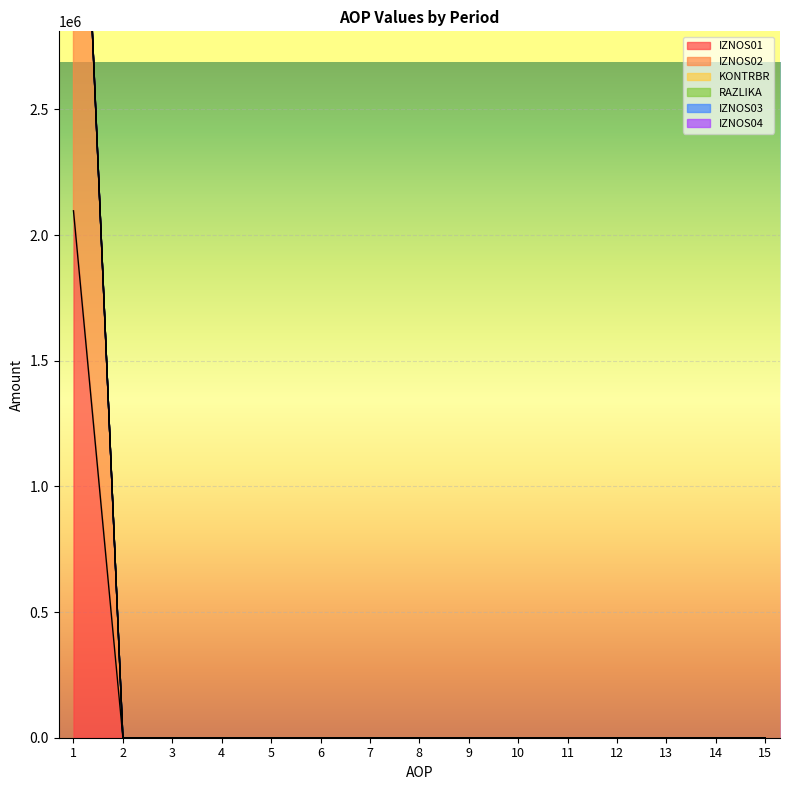

The IZNOS01 series shows 0.0 at 3. True or false?

True